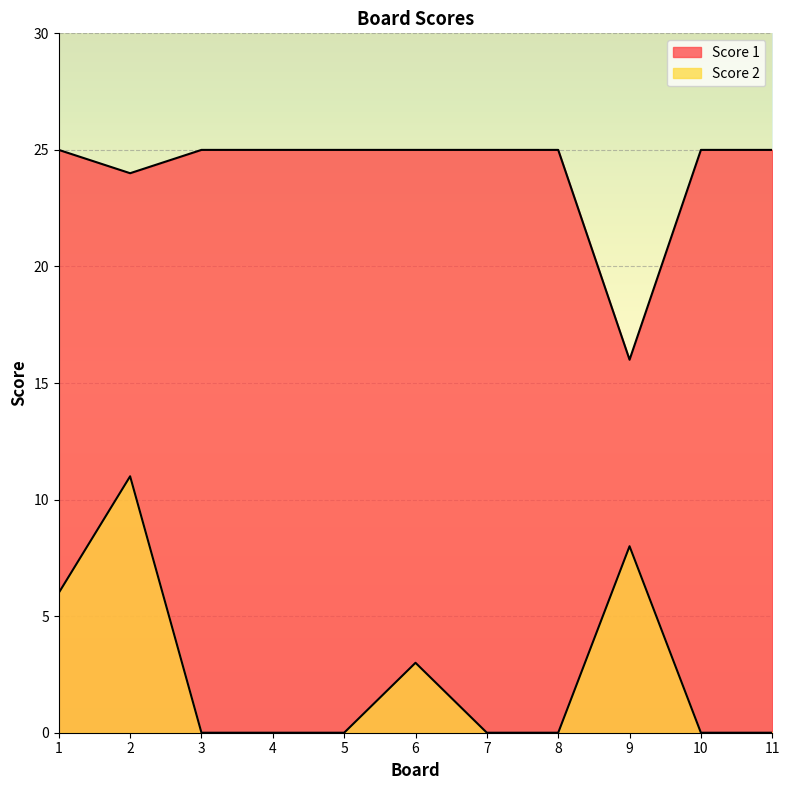

What is the difference between the maximum and minimum values in the Score 2 series?

11